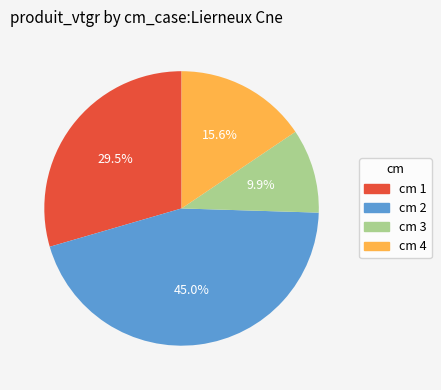

Does any single category account for the majority?

No